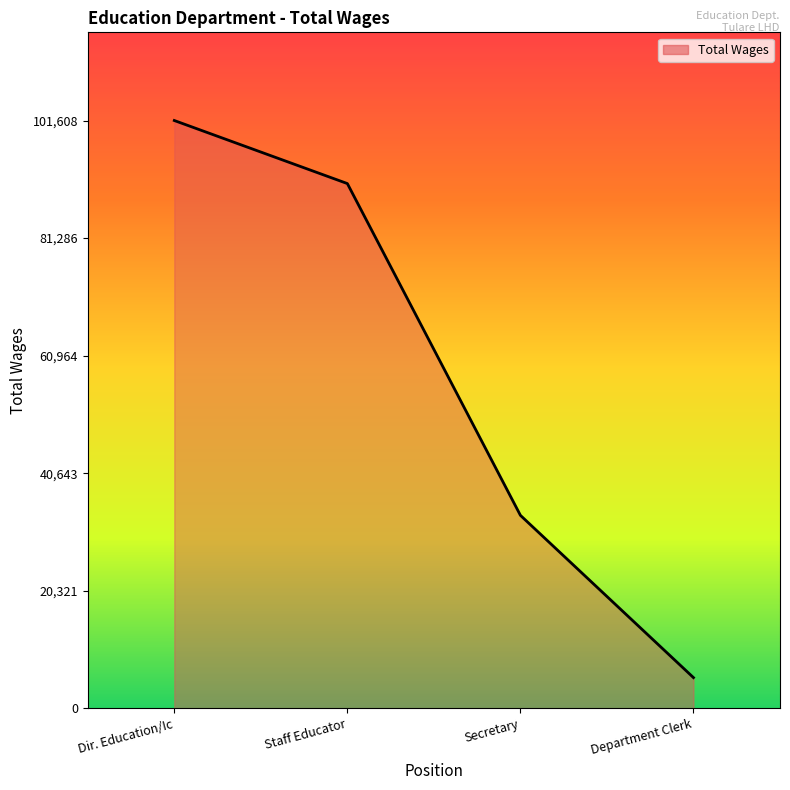

List the labels in order of value, smallest first.

Department Clerk, Secretary, Staff Educator, Dir. Education/Ic